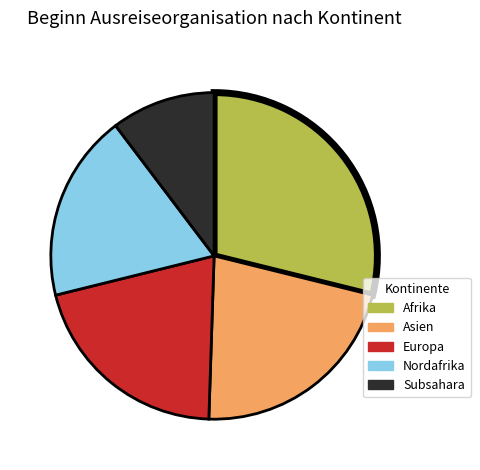

Between Nordafrika and Afrika, which is larger?

Afrika